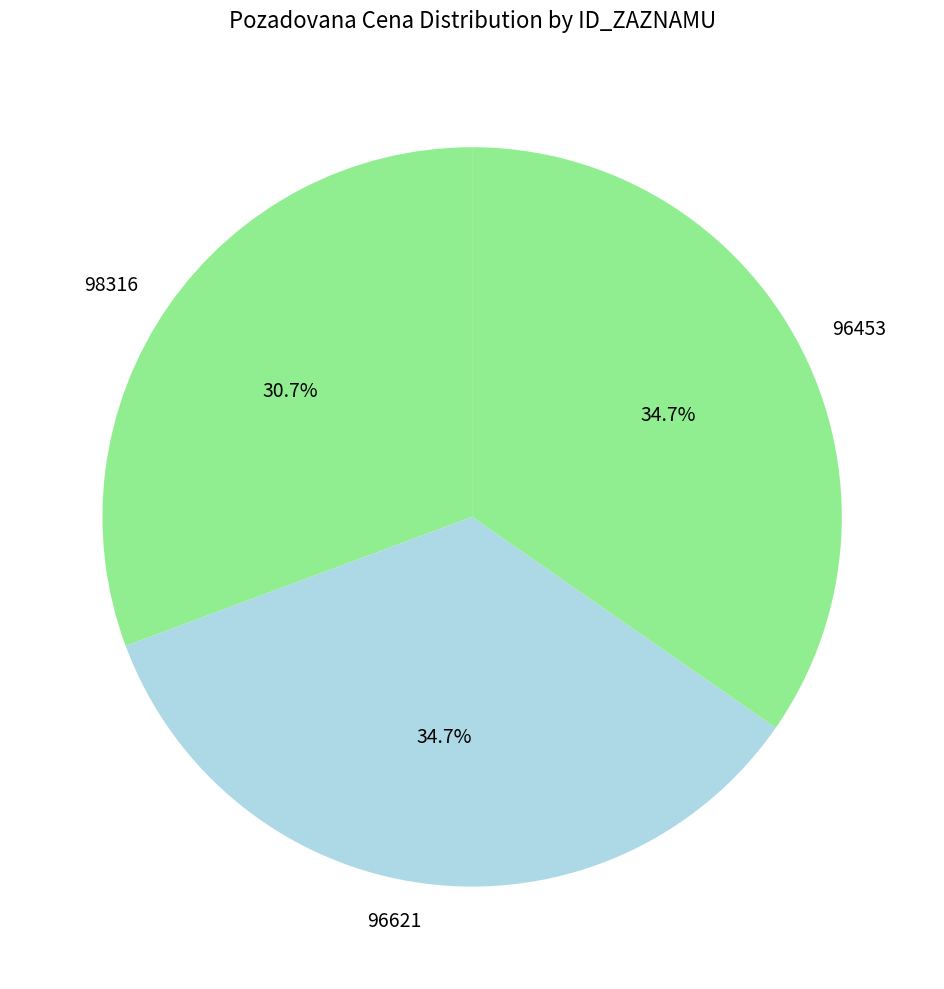

True or false: 98316 accounts for 31% of the total.

True